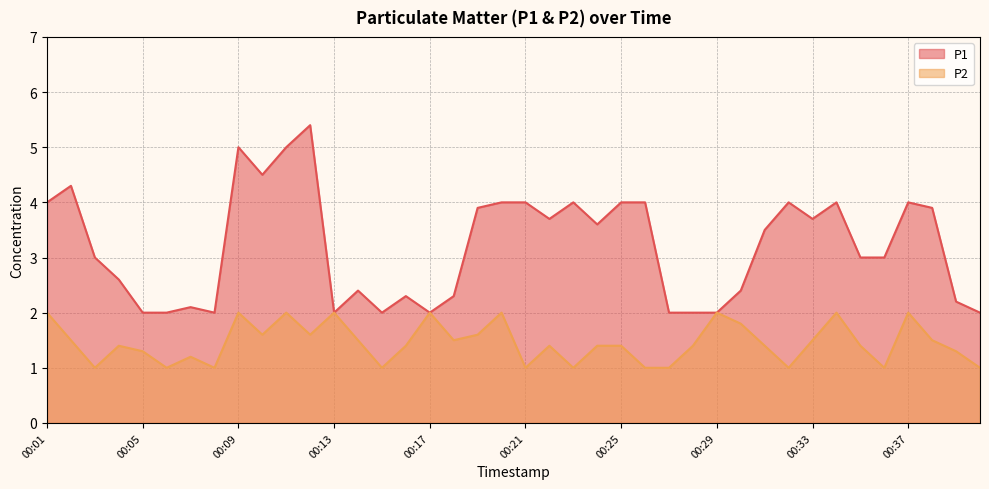

What is the approximate value of P1 at 00:07?

2.1